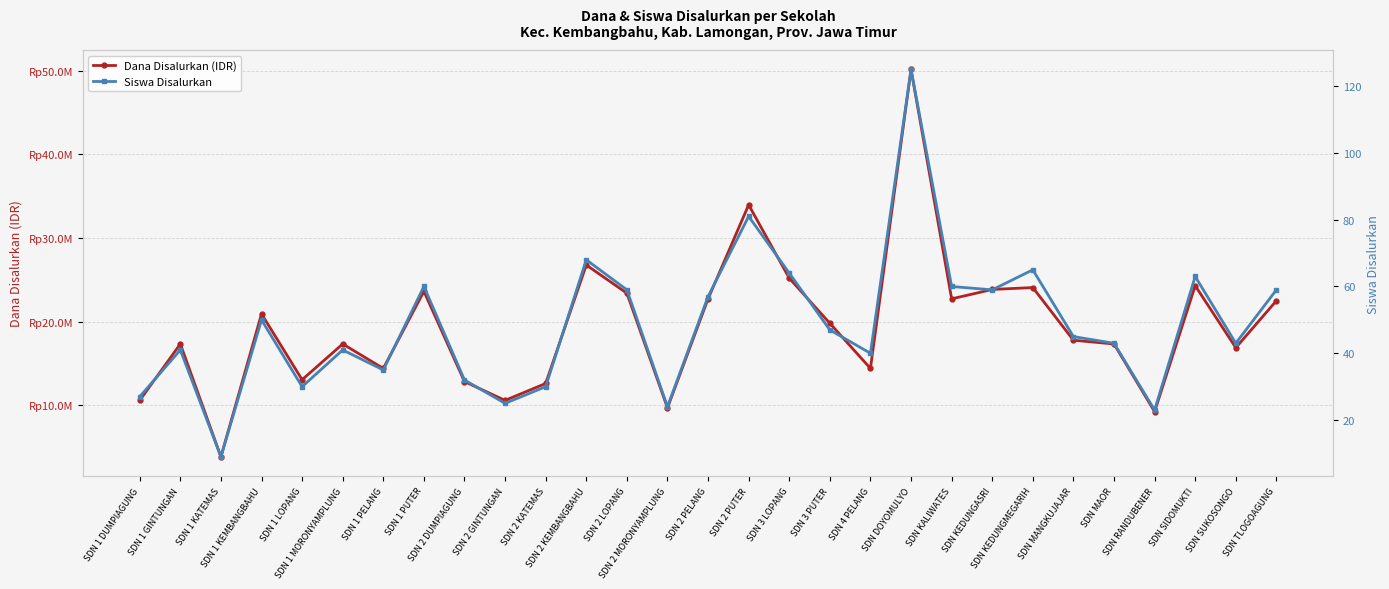

True or false: Dana Disalurkan (IDR) and Siswa Disalurkan cross at least once.

False